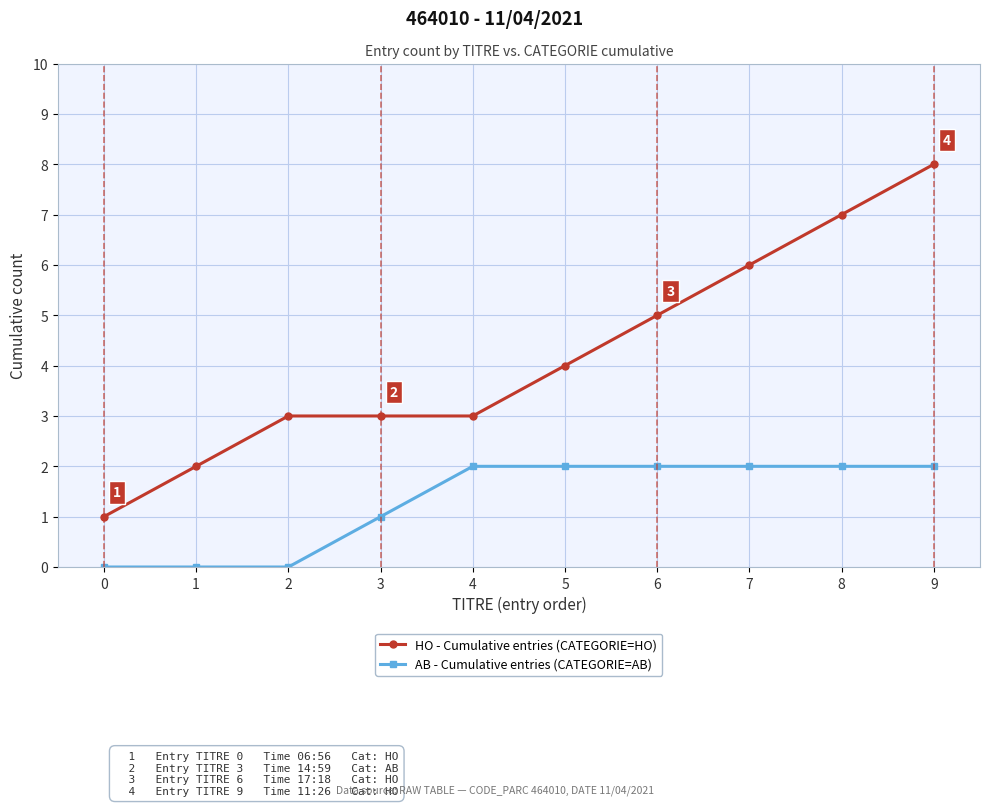

List the series in order of their peak value, lowest first.

AB - Cumulative entries (CATEGORIE=AB), HO - Cumulative entries (CATEGORIE=HO)